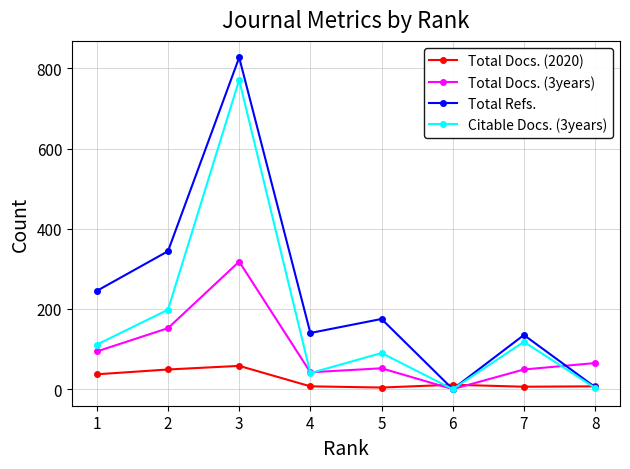

Is the value of Total Docs. (2020) at 8 greater than the value of Total Docs. (3years) at 5?

No